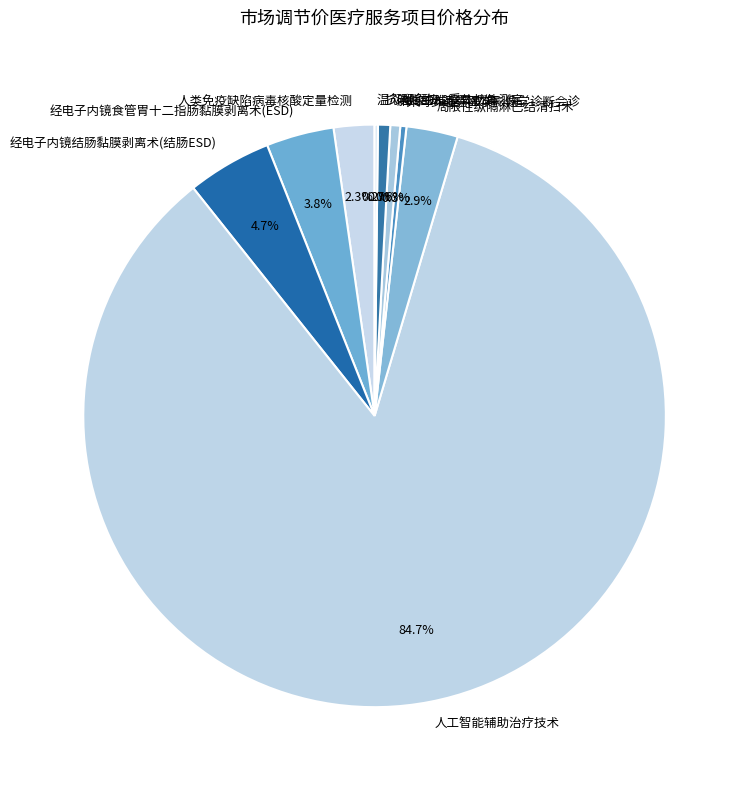

What percentage is NOT represented by 抗磷脂酶A2受体抗体测定?

99.3%